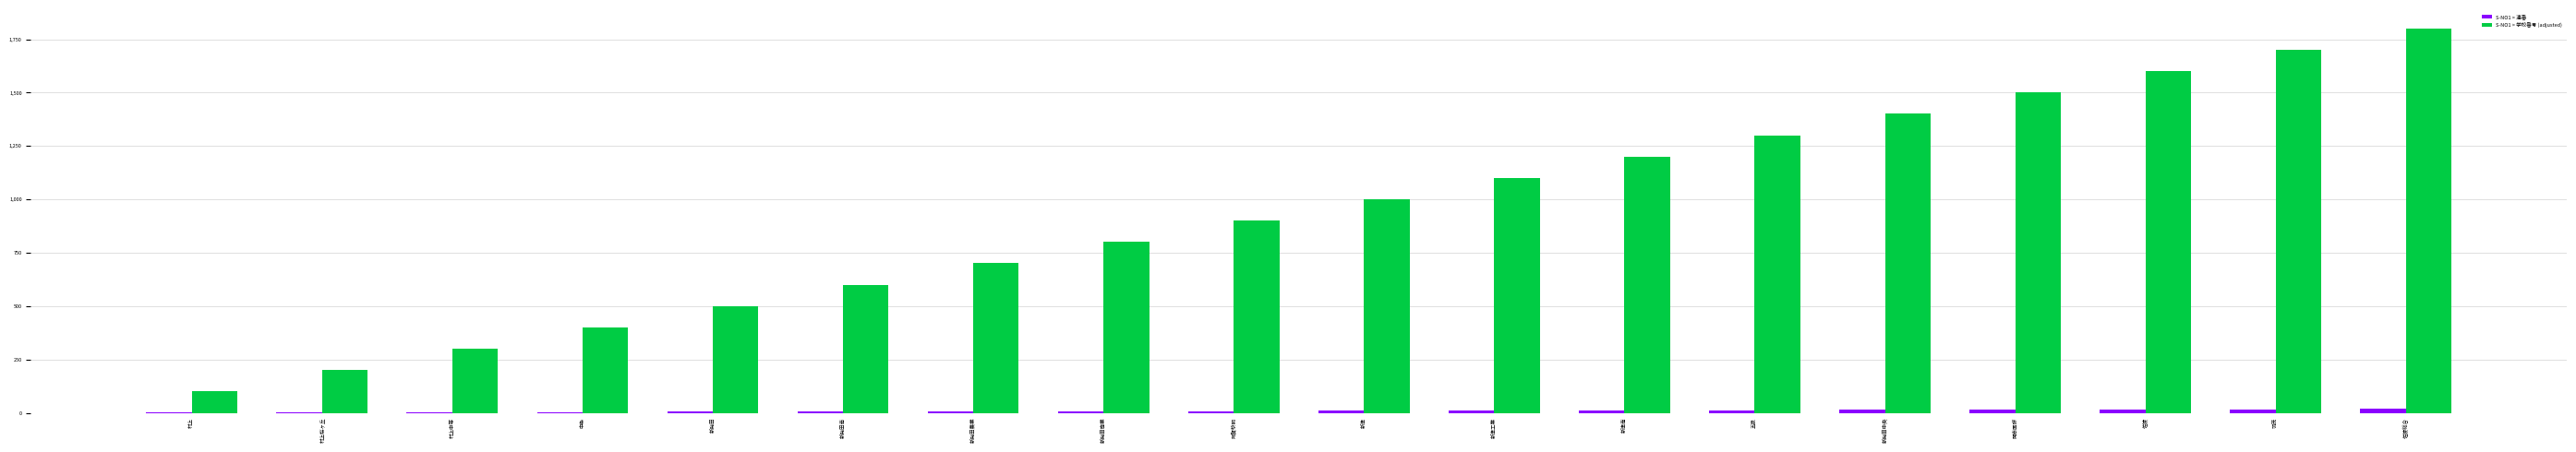

Which category has the highest value across all series?

佐渡総合